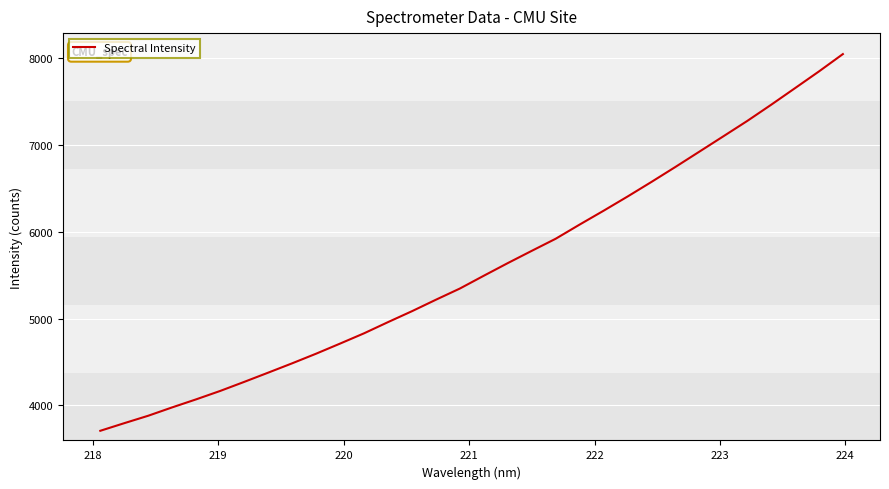

What is the difference between the maximum and minimum values?

4332.9